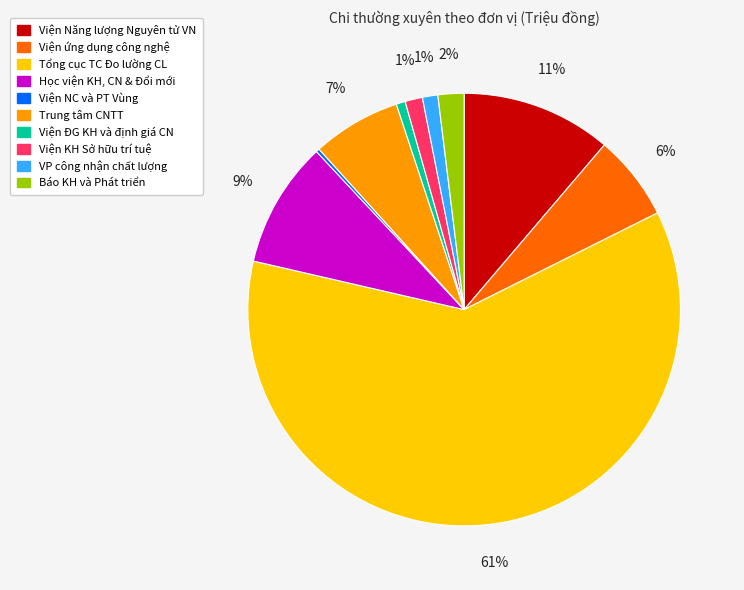

Is there any slice that represents more than half of the pie?

Yes